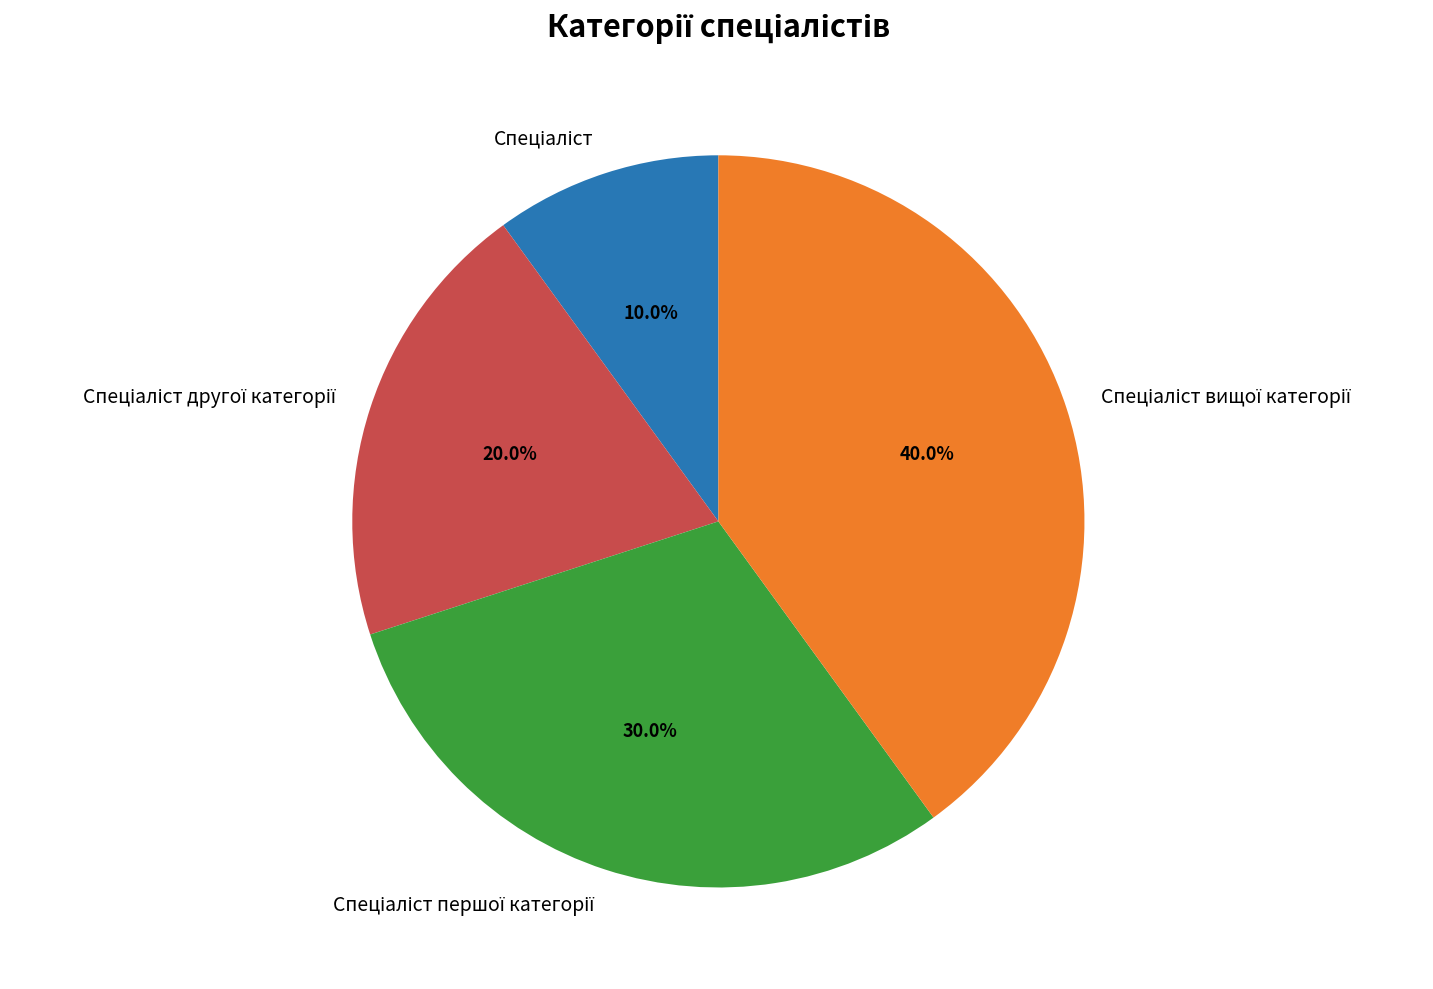

Is there any slice that represents more than half of the pie?

No